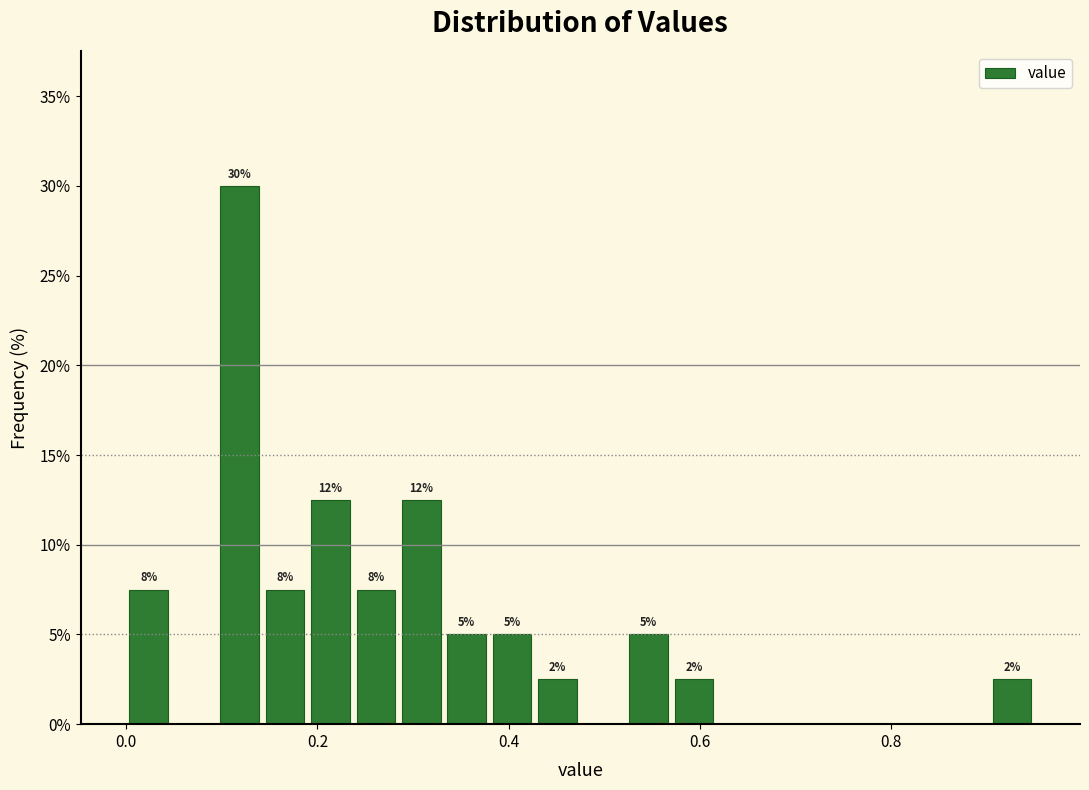

Around what value on the x-axis is the tallest bar? Give the approximate position of its centre, as read against the axis.

0.12